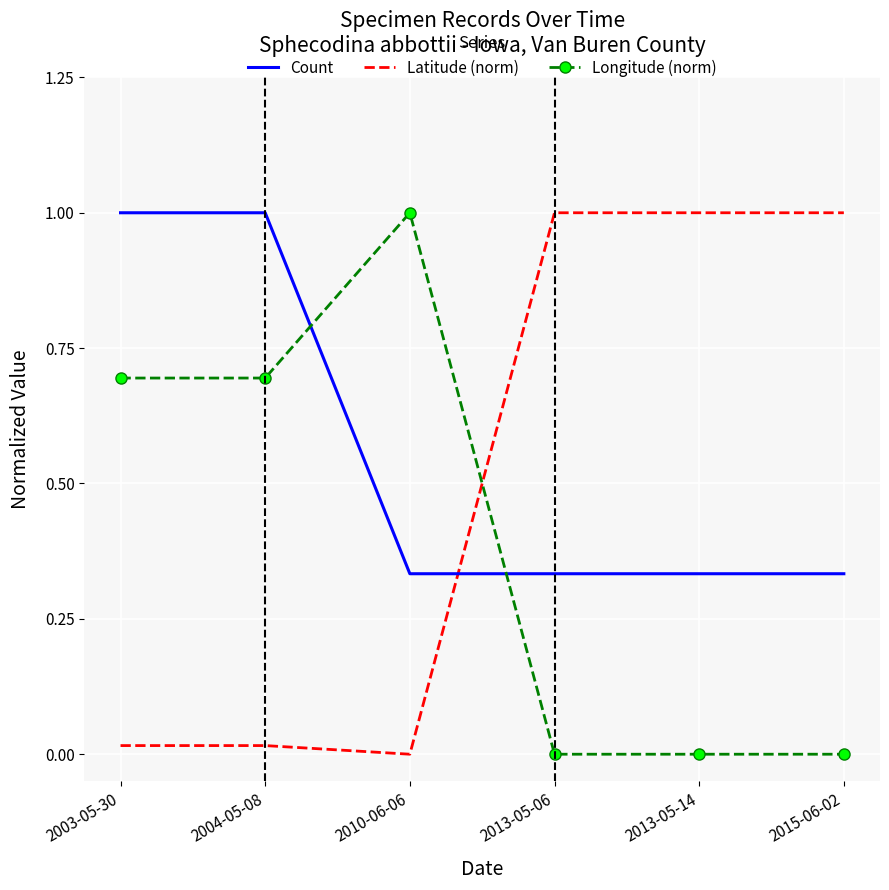

At which category does Longitude (norm) reach its first local peak?

2010-06-06